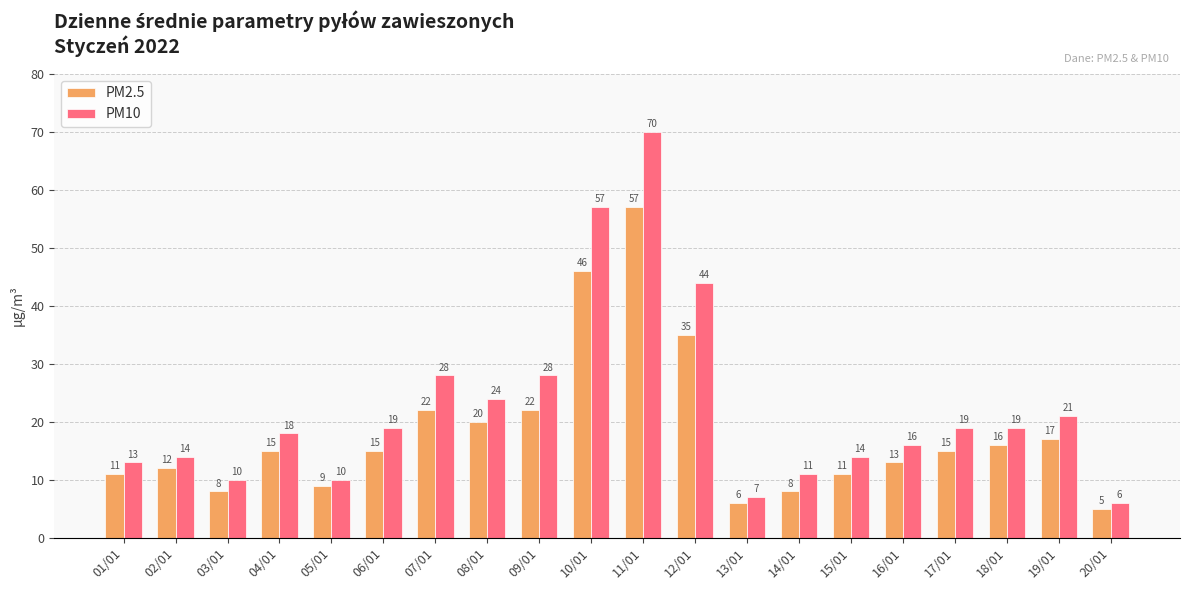

What is the spread (max minus min) of values at 14/01?

3